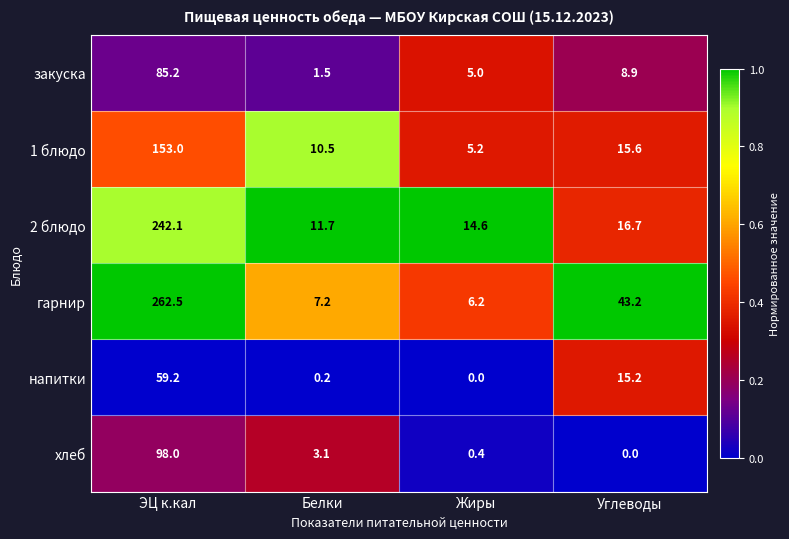

What is the difference between the highest and lowest values at Жиры?

14.6